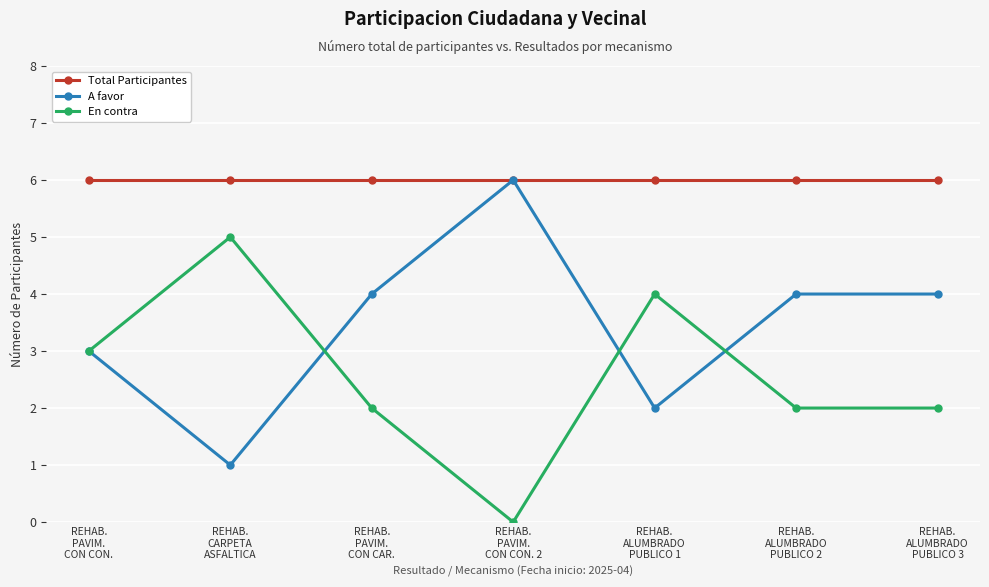

Which series has the largest total across all categories?

Total Participantes